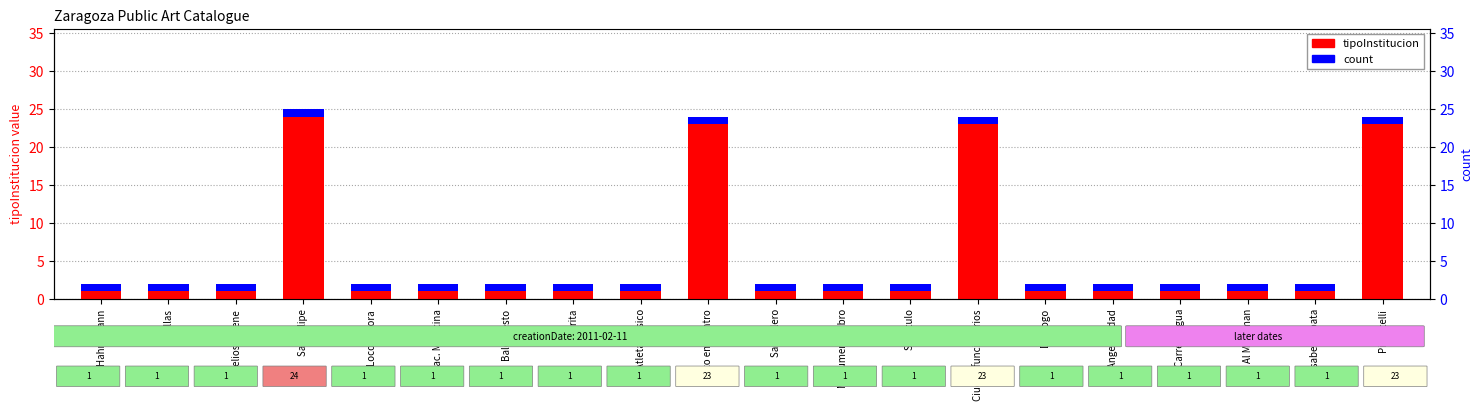

Reading left to right, what are all the values shown in this chart?

tipoInstitucion: 1	1	1	24	1	1	1	1	1	23	1	1	1	23	1	1	1	1	1	23
count: 1	1	1	1	1	1	1	1	1	1	1	1	1	1	1	1	1	1	1	1